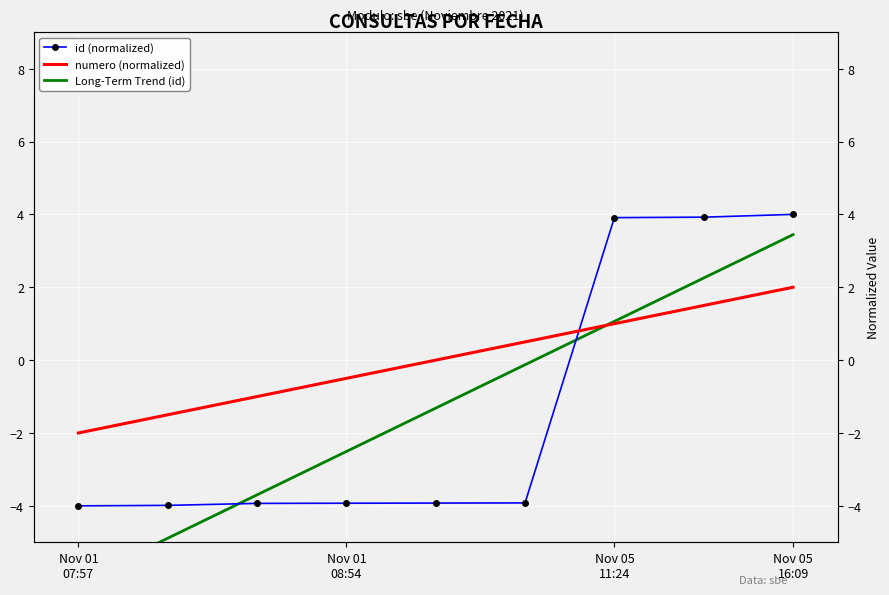

Read the Long-Term Trend (id) value at Nov 05 16:09.

3.4